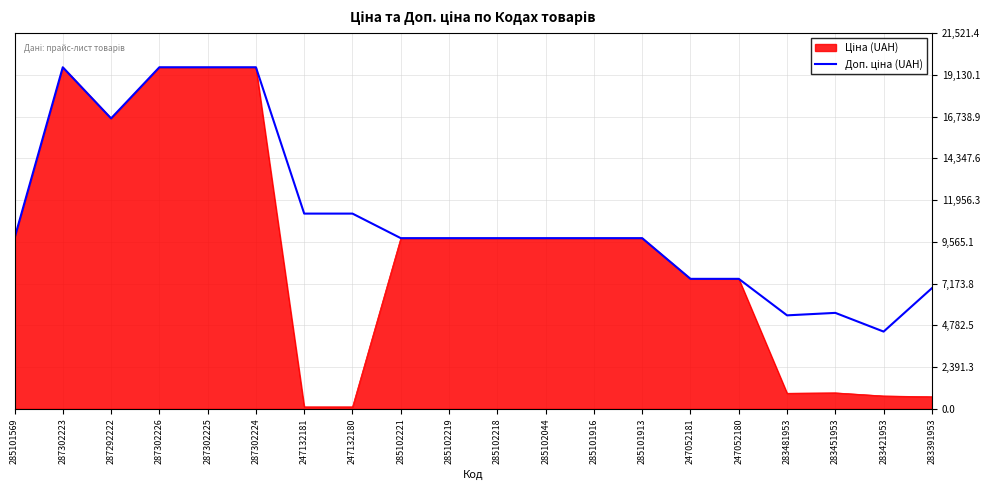

What is the spread (max minus min) of values at 283481953?

4460.9